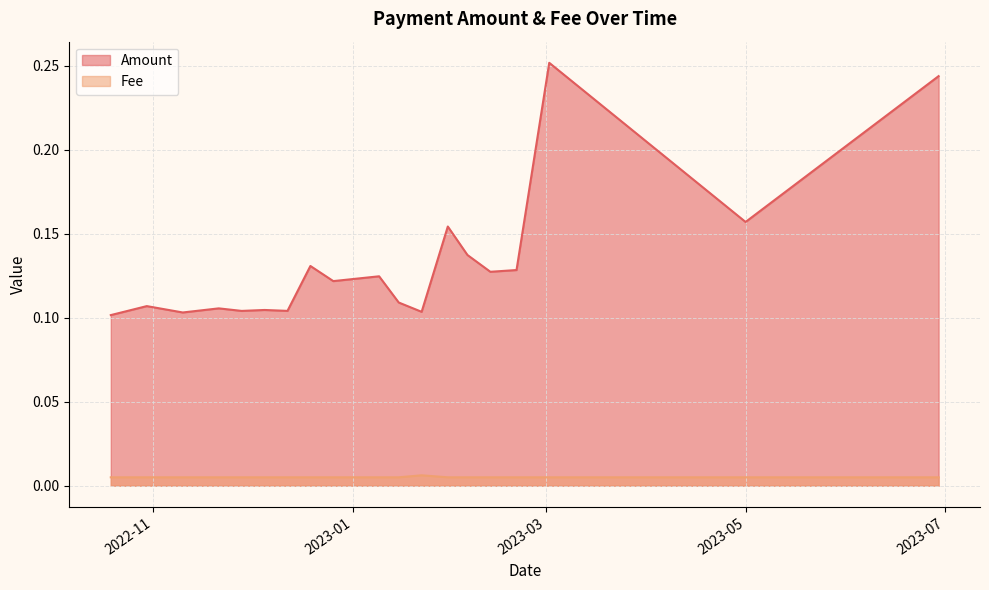

What is the spread (max minus min) of values at 2022-12-19?

0.1